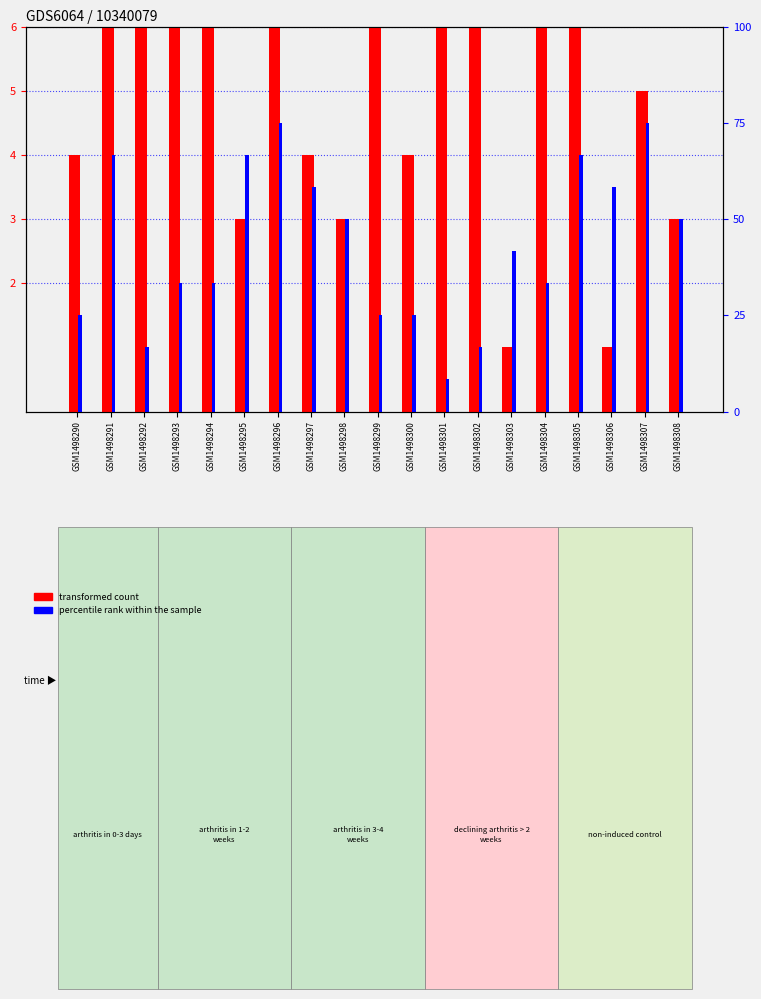

Rank the series by their maximum value, from highest to lowest.

transformed count, percentile rank within the sample